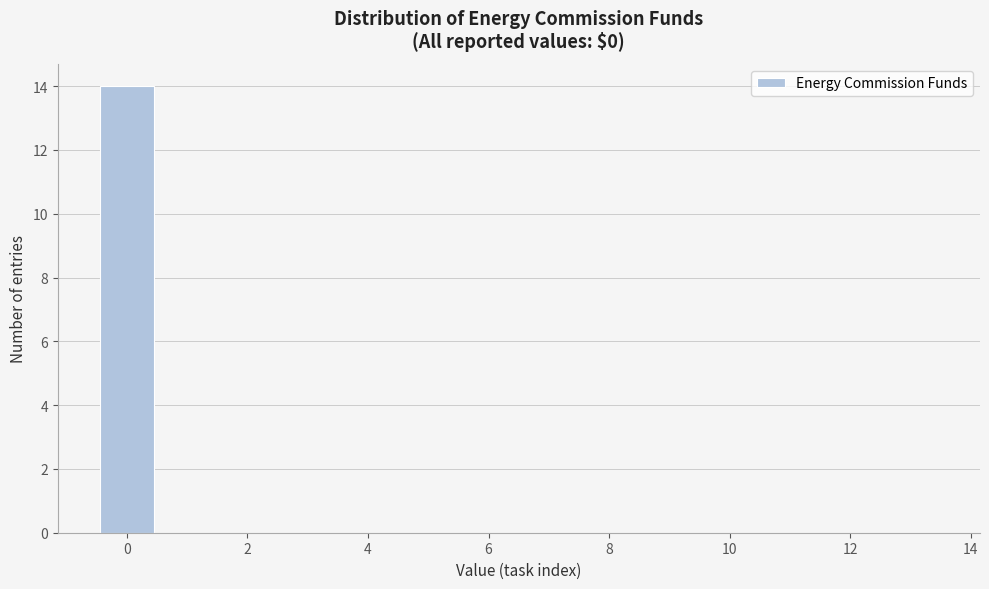

Which range on the x-axis has the tallest bar?

-0.5 to 0.5